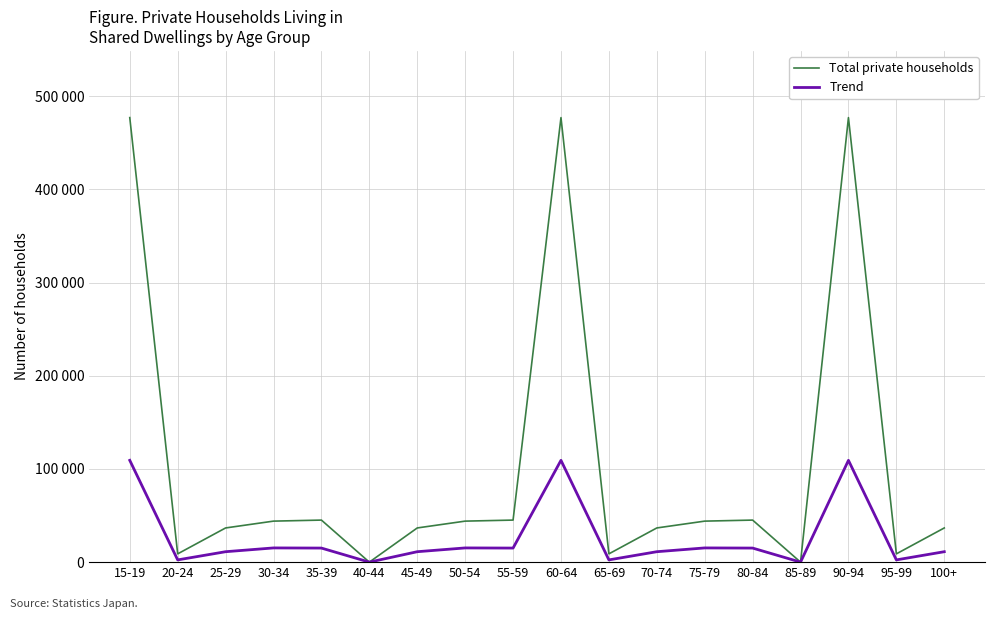

Reading right to left, transcribe all the data shown in this chart.

Total private households: 100+=36696	95-99=8885	90-94=477142	85-89=2	80-84=45135	75-79=44024	70-74=36696	65-69=8885	60-64=477142	55-59=45135	50-54=44024	45-49=36696	40-44=2	35-39=45135	30-34=44024	25-29=36696	20-24=8885	15-19=477142
Trend: 100+=11194	95-99=2408	90-94=109264	85-89=1	80-84=15100	75-79=15252	70-74=11194	65-69=2408	60-64=109264	55-59=15100	50-54=15252	45-49=11194	40-44=1	35-39=15100	30-34=15252	25-29=11194	20-24=2408	15-19=109264